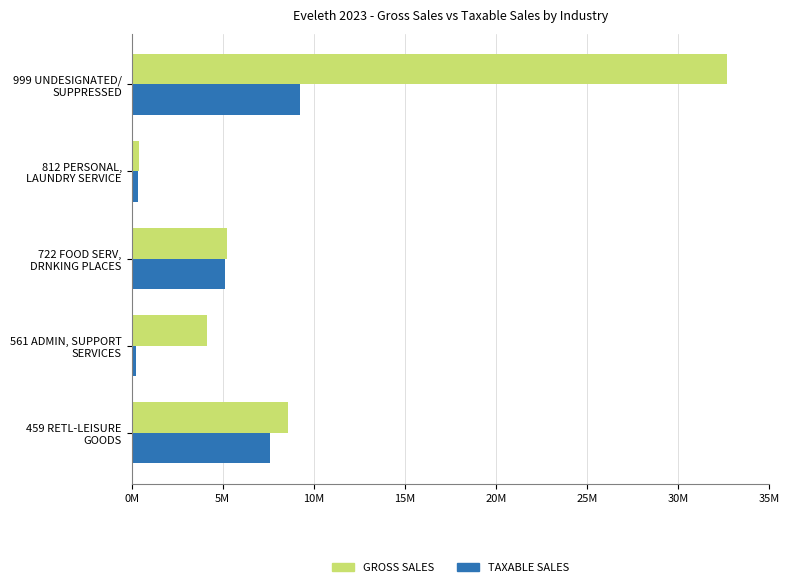

What are all the series names shown in the legend?

GROSS SALES, TAXABLE SALES